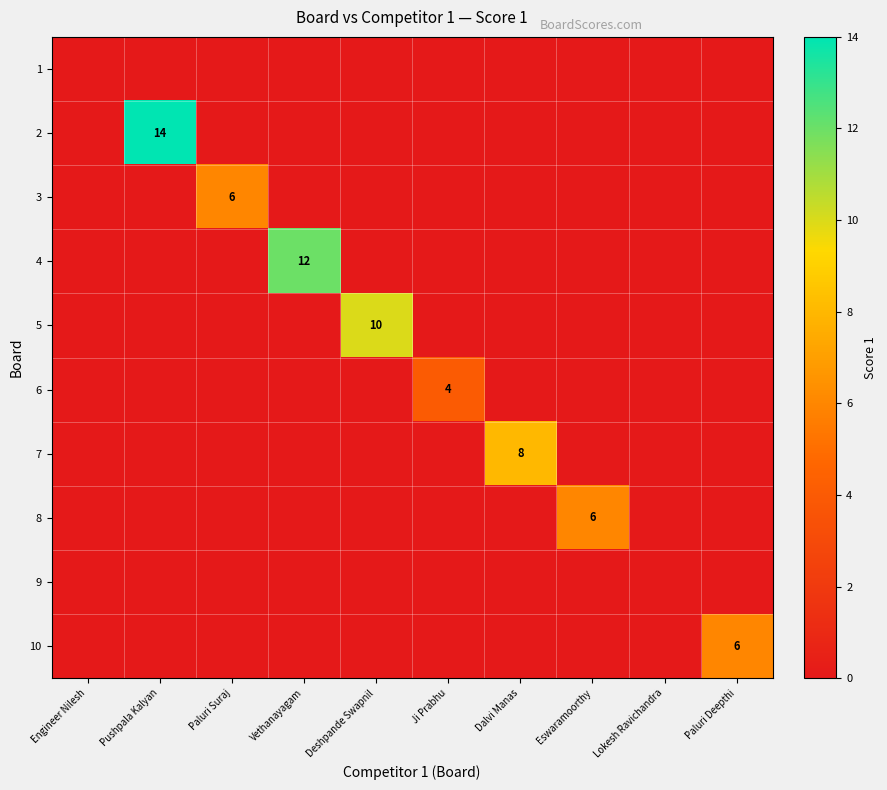

At which category does the chart reach its minimum across all series?

Engineer Nilesh